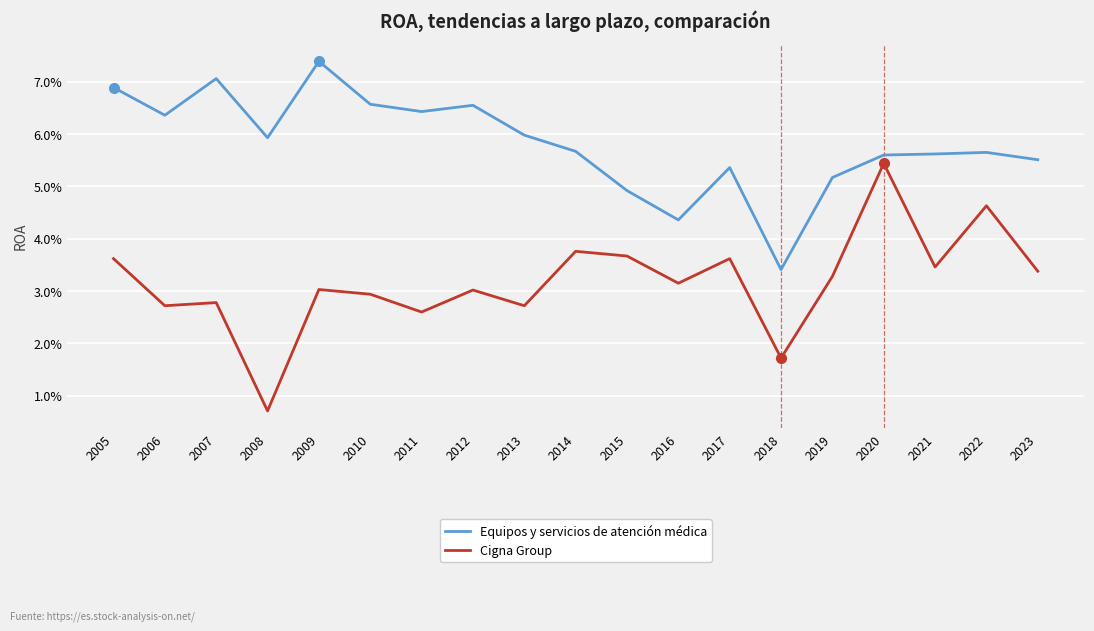

Where is the first local maximum for Equipos y servicios de atención médica?

2007